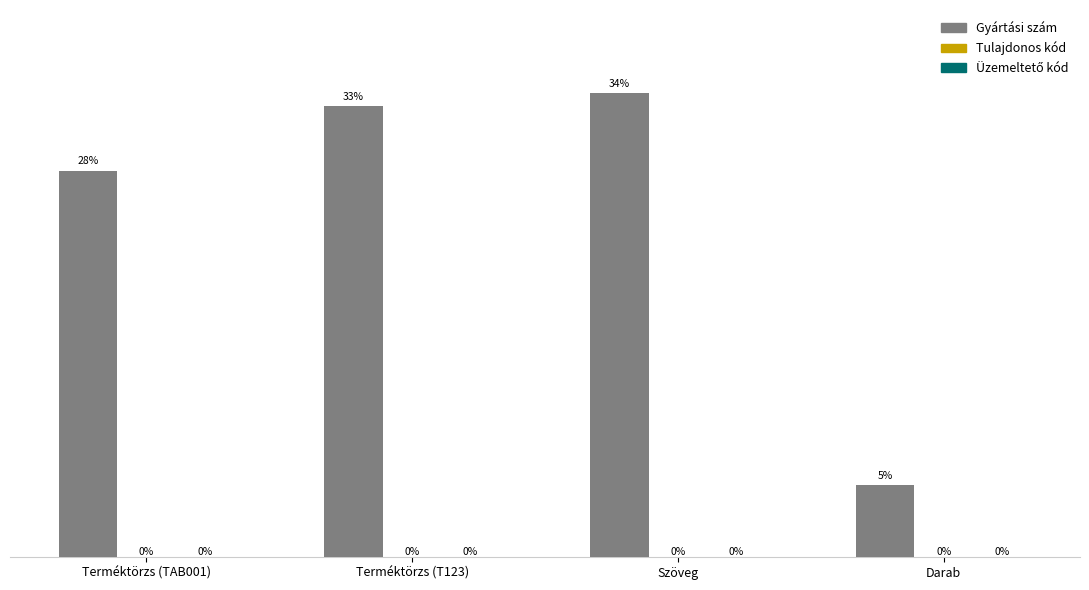

Reading left to right, what are all the values shown in this chart?

Gyártási szám: 66666666	77777777	80000000	12345678
Tulajdonos kód: 0	0	0	0
Üzemeltető kód: 0	0	0	0